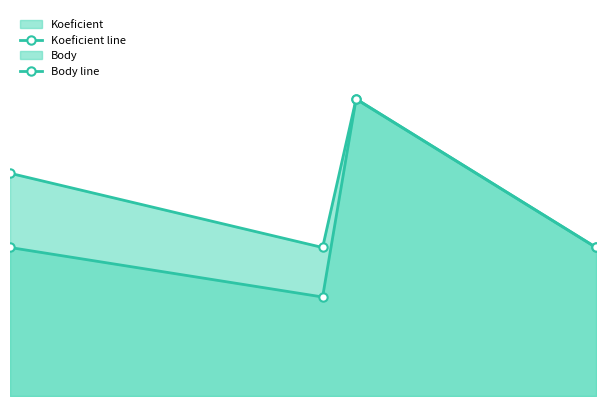

Which series has the widest spread of values?

Koeficient line